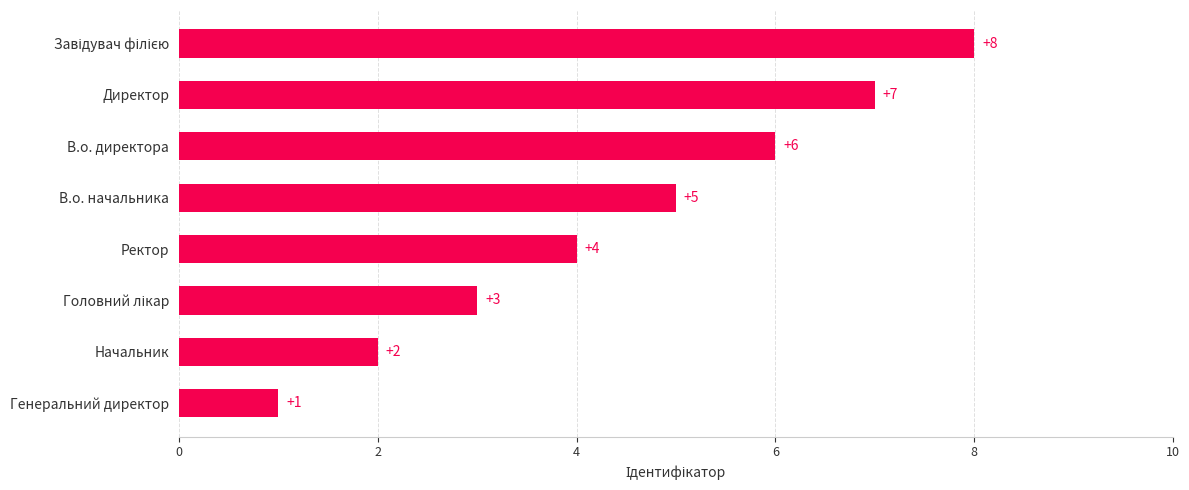

Between В.о. начальника and В.о. директора, which is larger?

В.о. директора